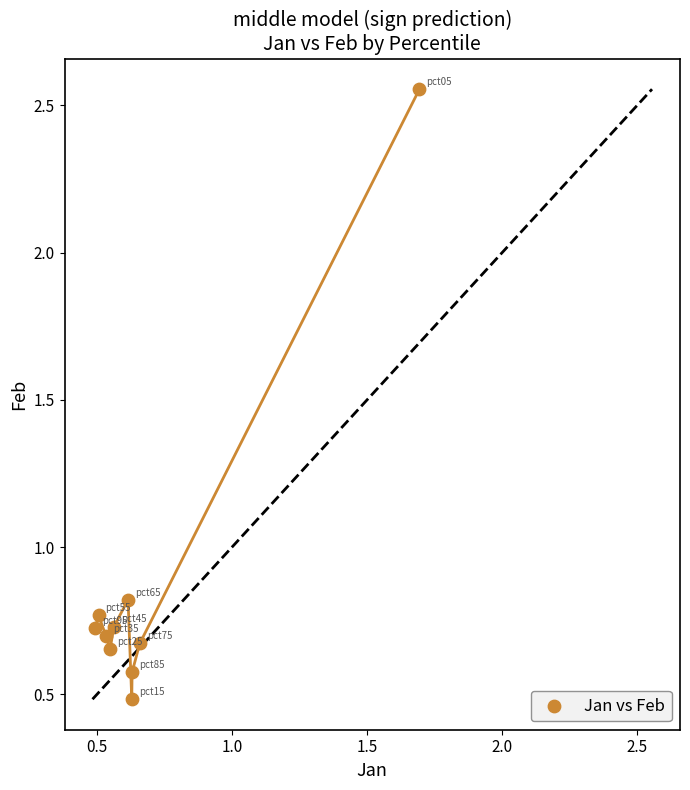

What is the average Y value?

0.9